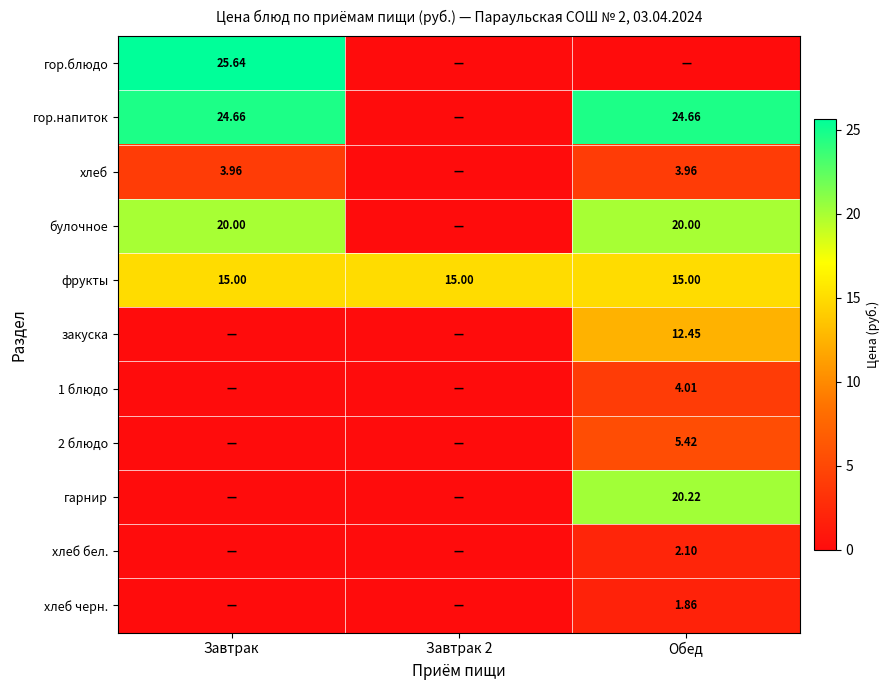

List the labels in order of гор.напиток value, largest first.

Завтрак, Обед, Завтрак 2